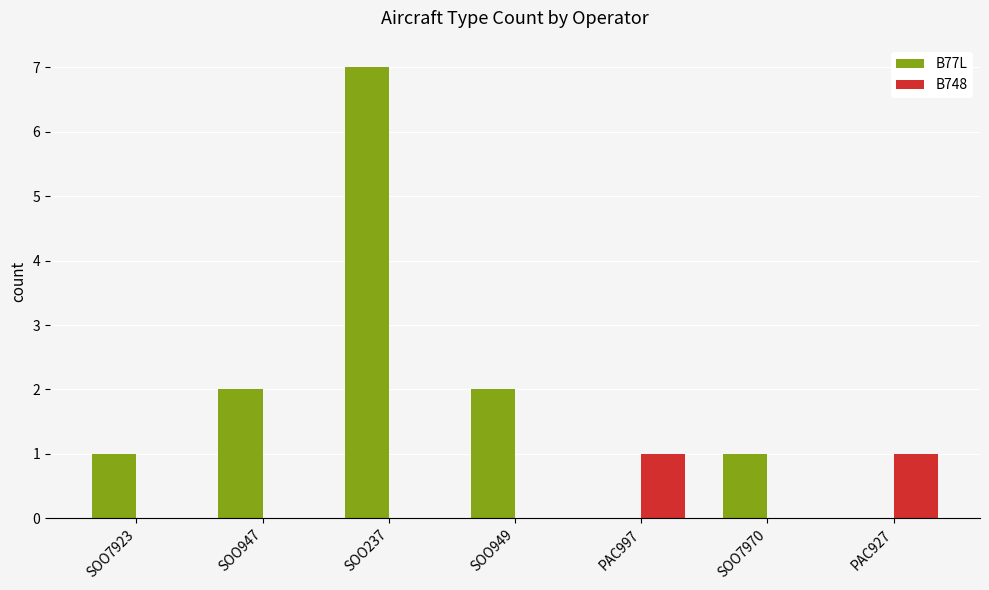

What are all the series names shown in the legend?

B77L, B748